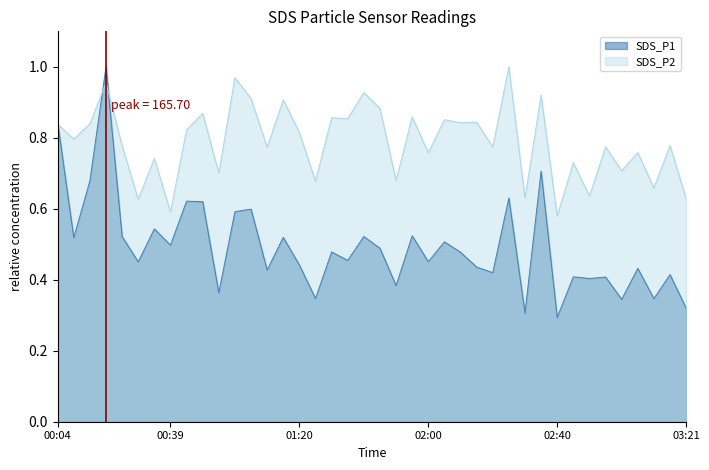

What is the sum of all SDS_P2 values?

31.5